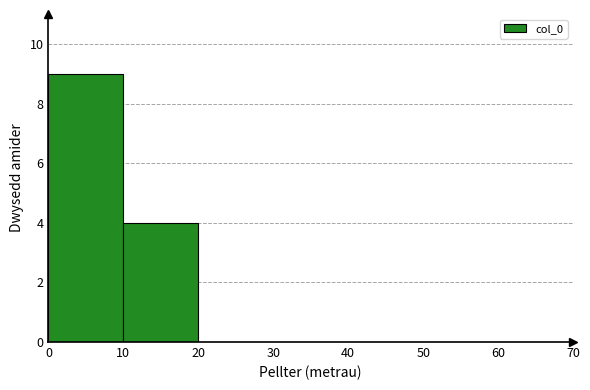

What is the height of the bar covering 0 to 10 on the x-axis? The values are not printed on the chart, so give them approximately, as read against the axis.

9